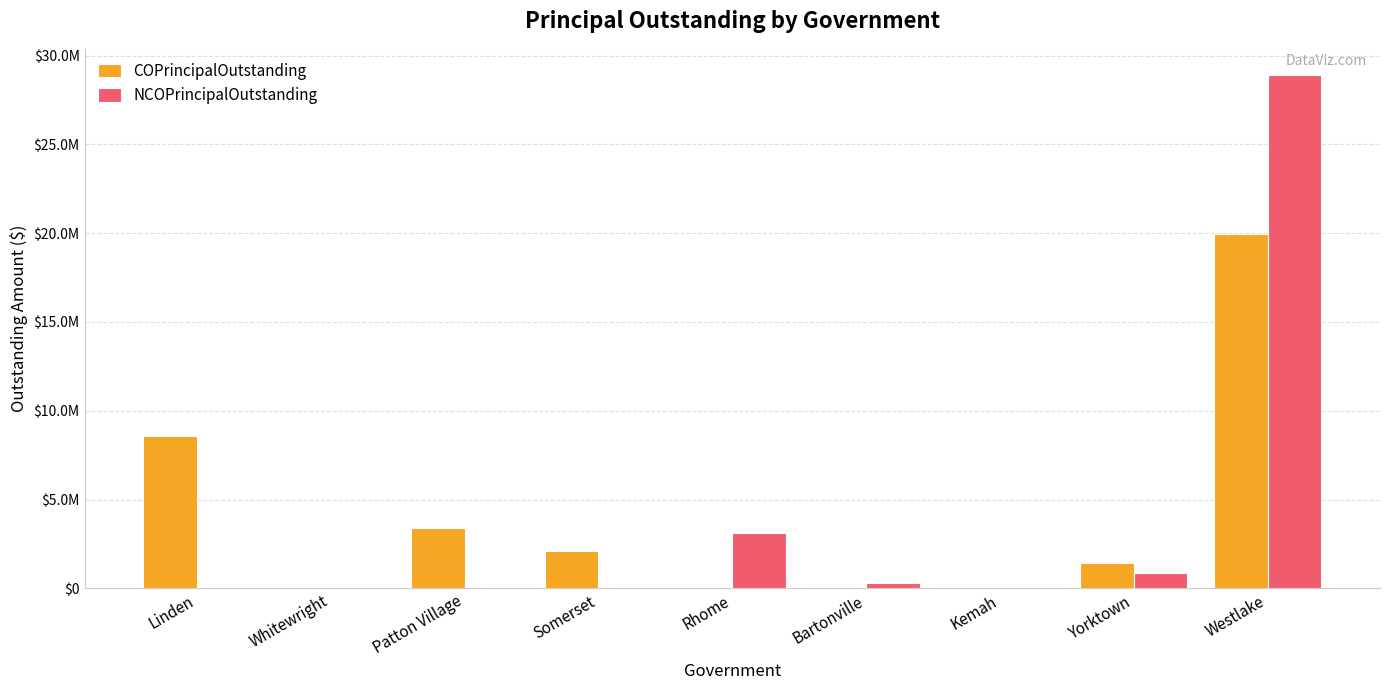

Which series has the largest total across all categories?

COPrincipalOutstanding